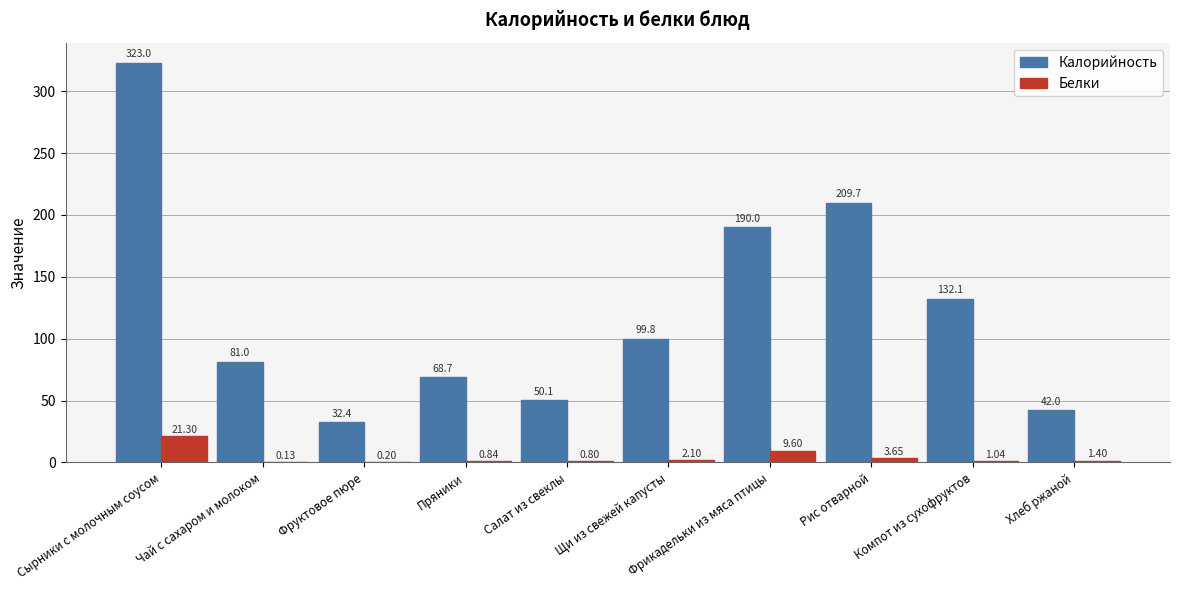

What are all the series names shown in the legend?

Калорийность, Белки